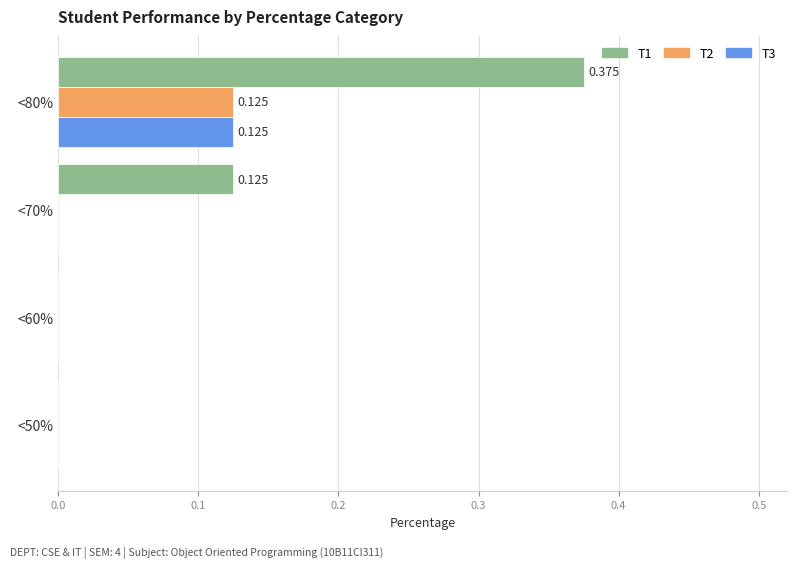

Is the value of T2 at <80% greater than the value of T3 at <70%?

Yes